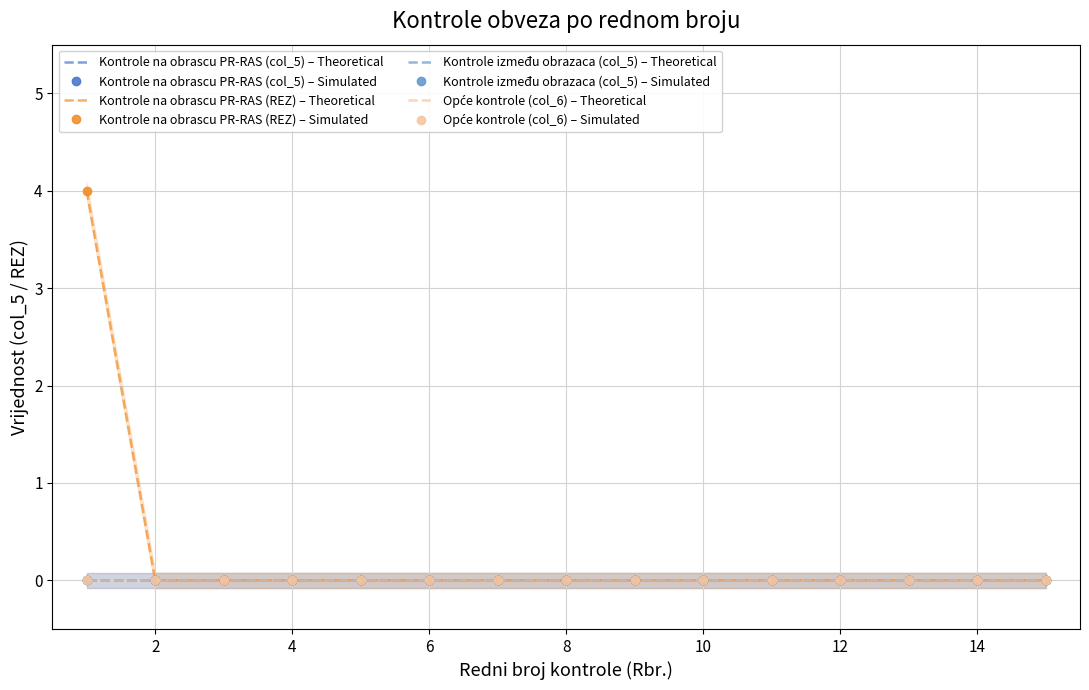

Is the value of Kontrole između obrazaca (col_5) at 15 greater than the value of Opće kontrole (col_6) at 5?

No